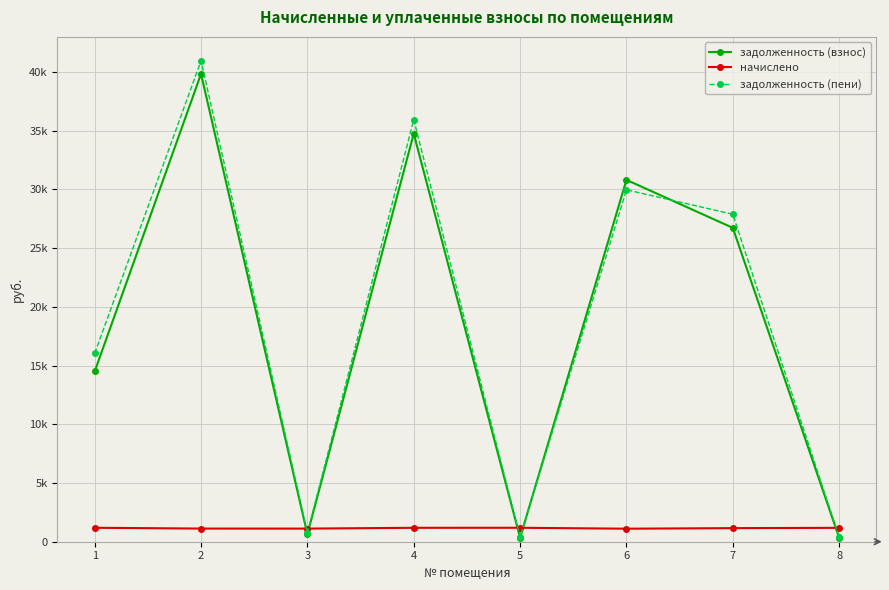

Which series changed the most between 1 and 8?

задолженность (пени)